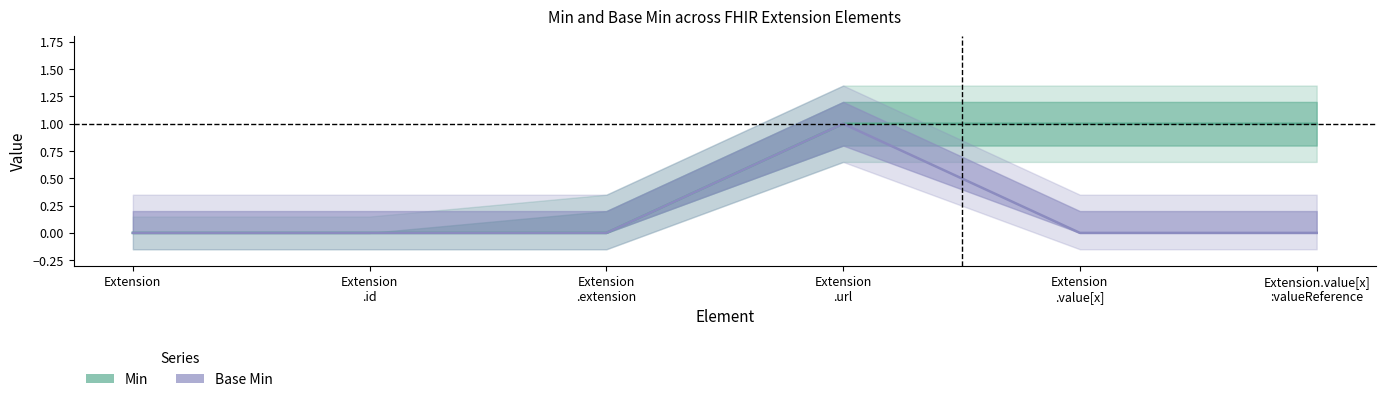

The value of Base Min at Extension
.url is 2. True or false?

False